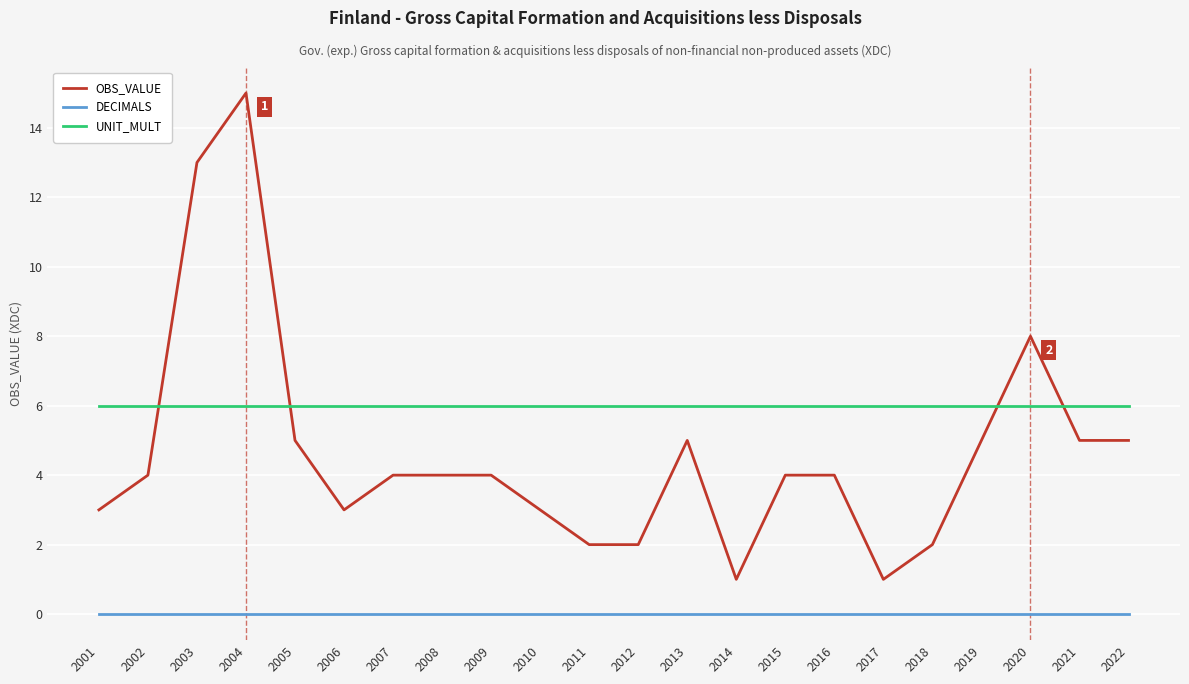

What are all the series names shown in the legend?

OBS_VALUE, DECIMALS, UNIT_MULT